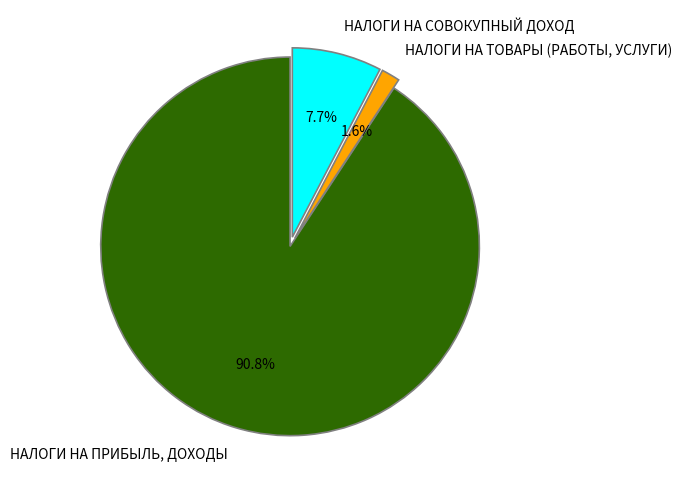

Which slice is the smallest?

НАЛОГИ НА ТОВАРЫ (РАБОТЫ, УСЛУГИ)